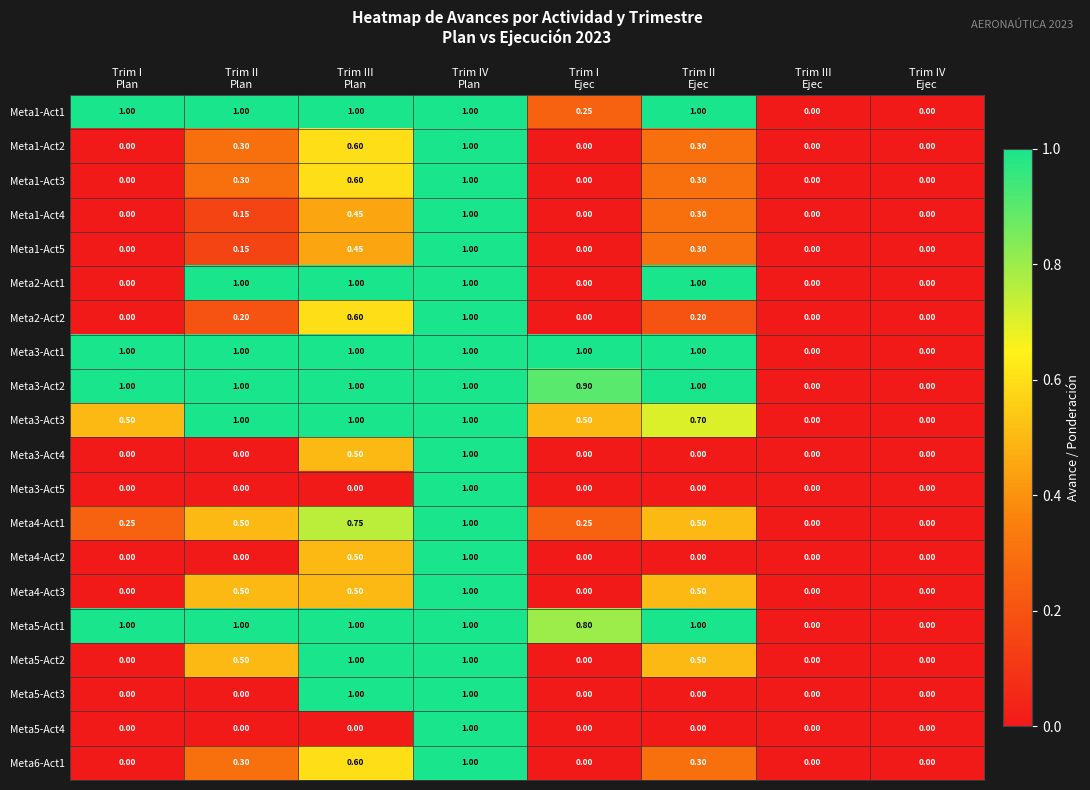

How many values in the Meta1-Act5 series exceed 0?

4